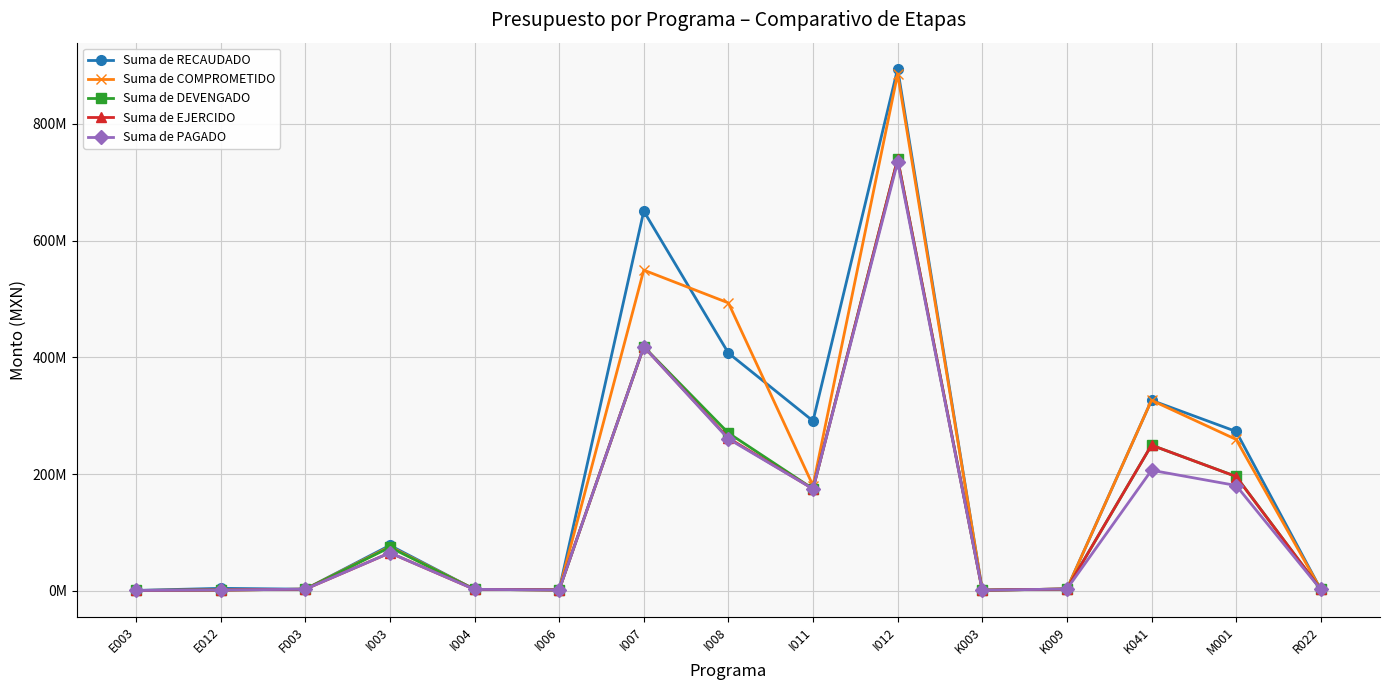

Which series changed the most between E012 and K041?

Suma de COMPROMETIDO